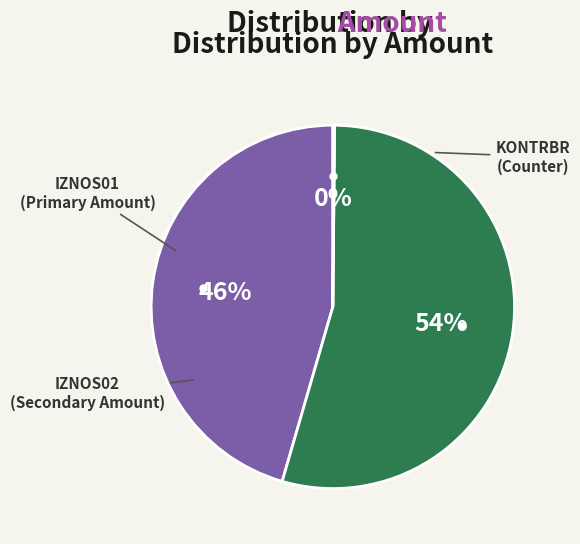

Is there a majority slice in this chart?

Yes